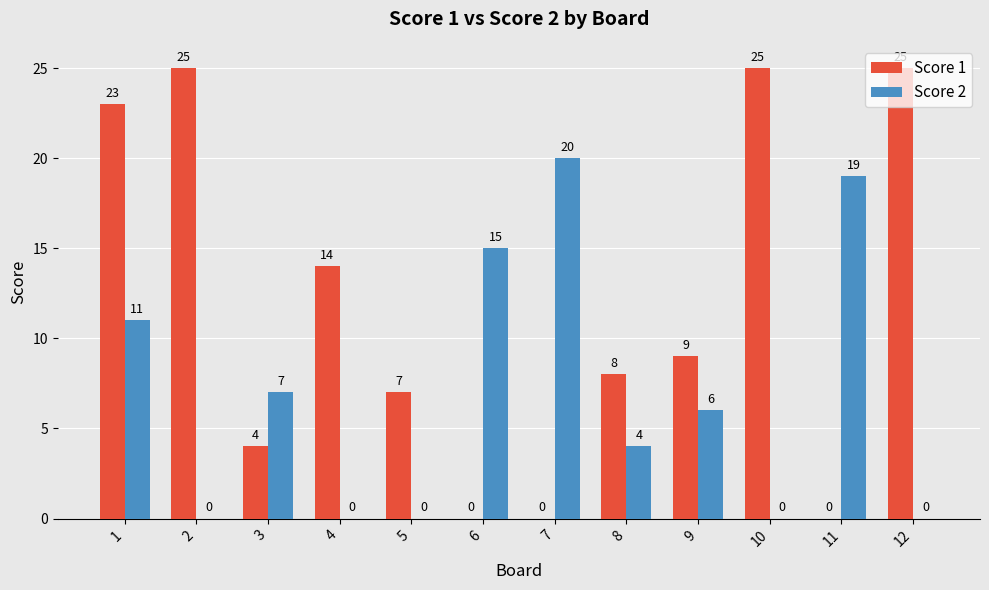

How many positive values does the Score 1 series have?

9